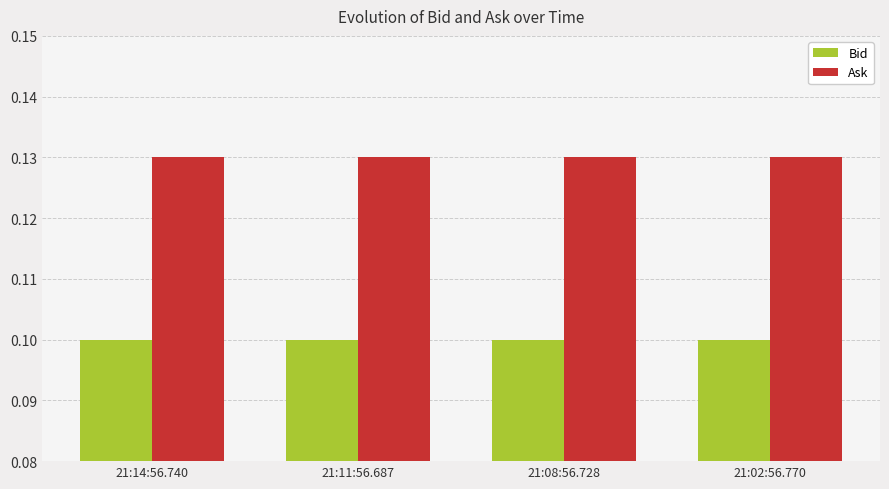

True or false: Ask has a value of 0.1 at 21:08:56.728.

True